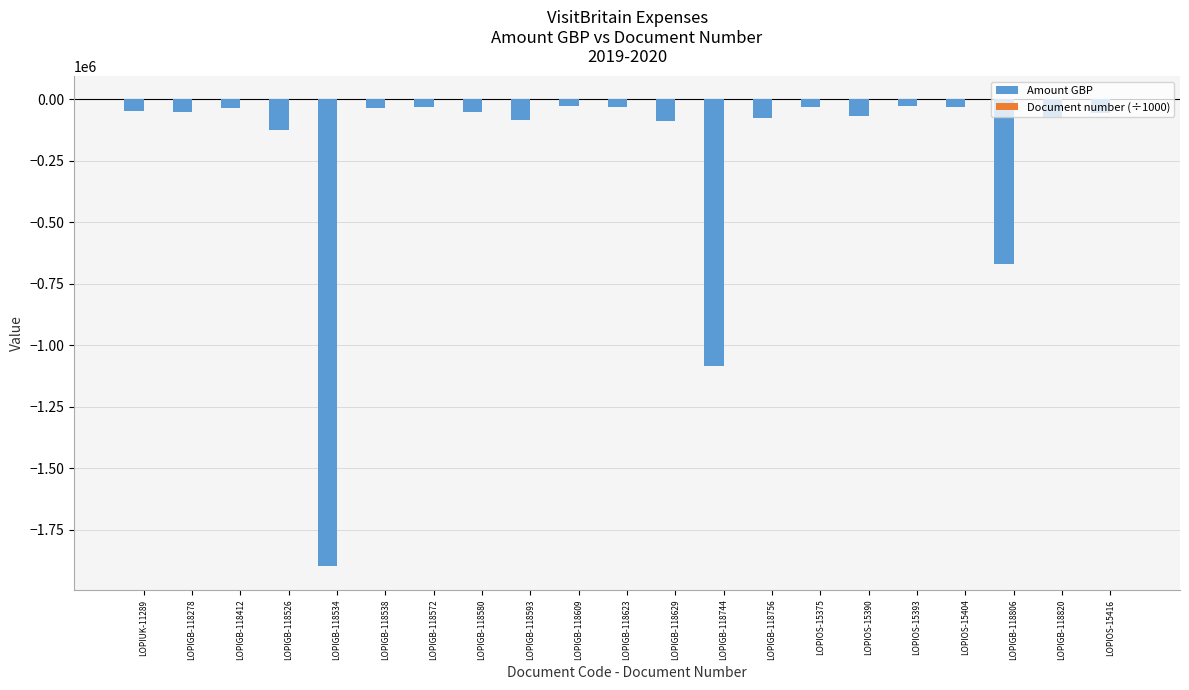

The Amount GBP series shows -82761.9 at LOPIGB-118593. True or false?

True